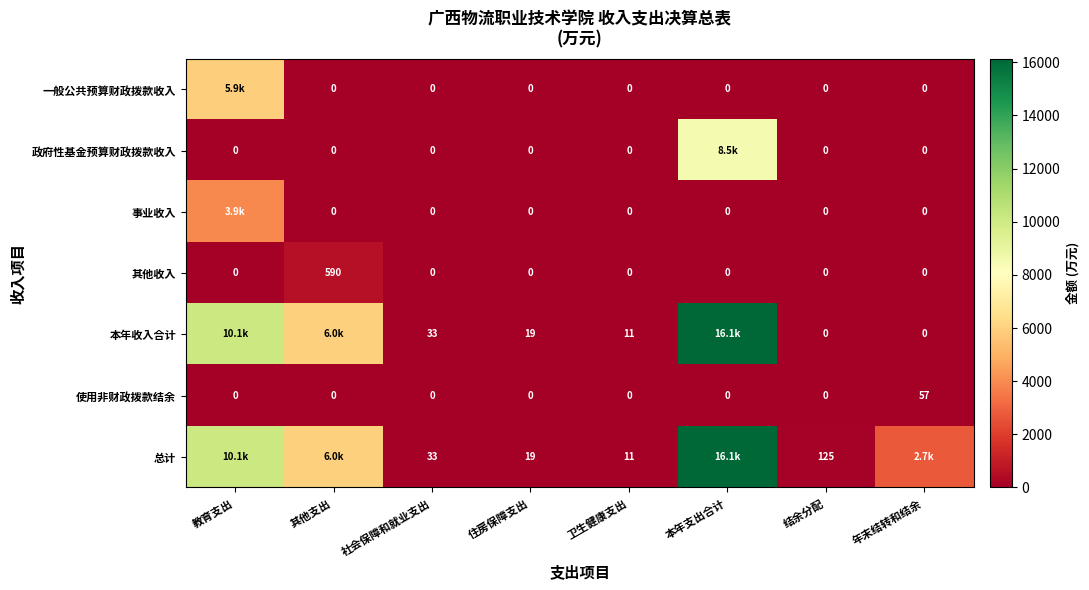

At which category is the sum across all series the highest?

本年支出合计